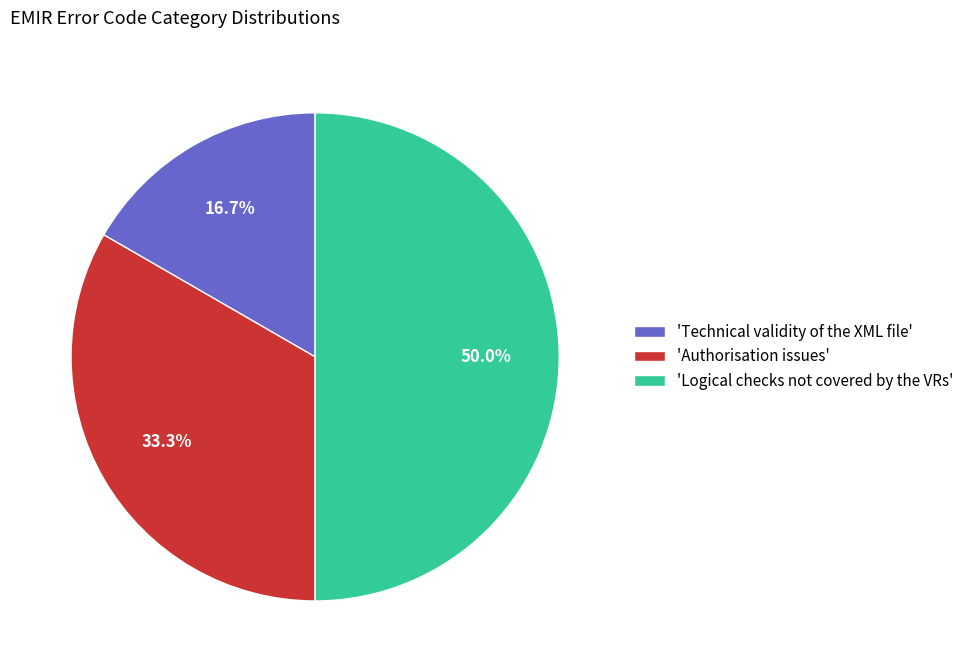

Which category has the biggest portion of the pie?

'Logical checks not covered by the VRs'